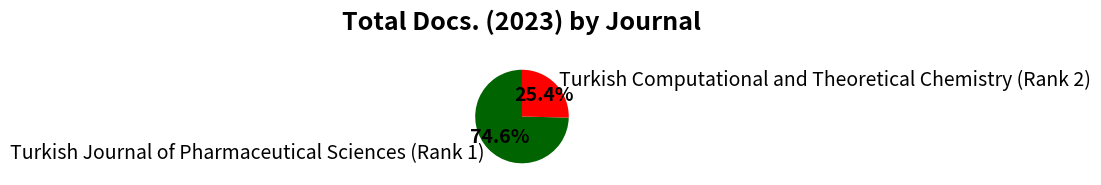

To the nearest percent, what is the combined percentage of Turkish Journal of Pharmaceutical Sciences (Rank 1) and Turkish Computational and Theoretical Chemistry (Rank 2)?

100%